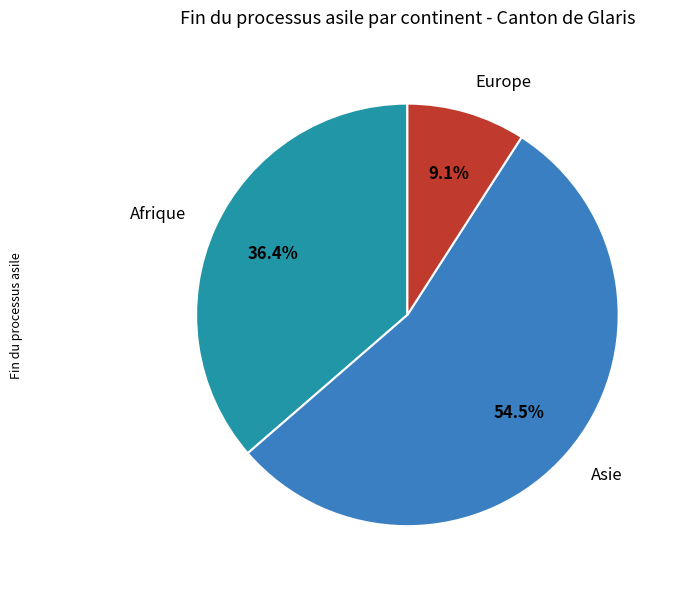

To the nearest percent, what is the average slice percentage?

33%